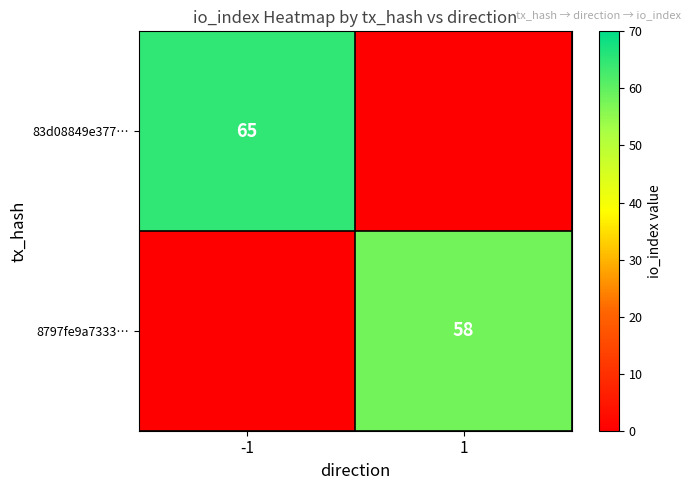

Is it true that 83d08849e377… equals 65 at -1?

True